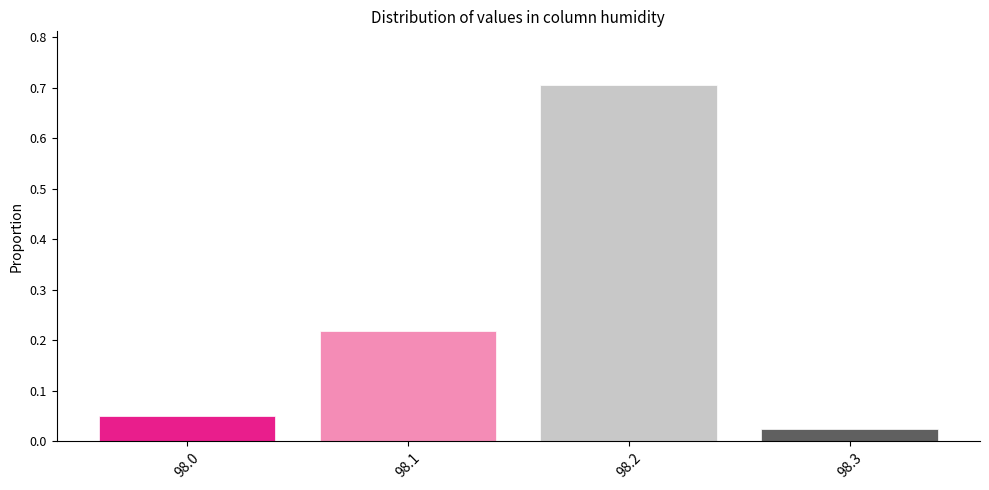

Between 98.3 and 98.2, which is larger?

98.2